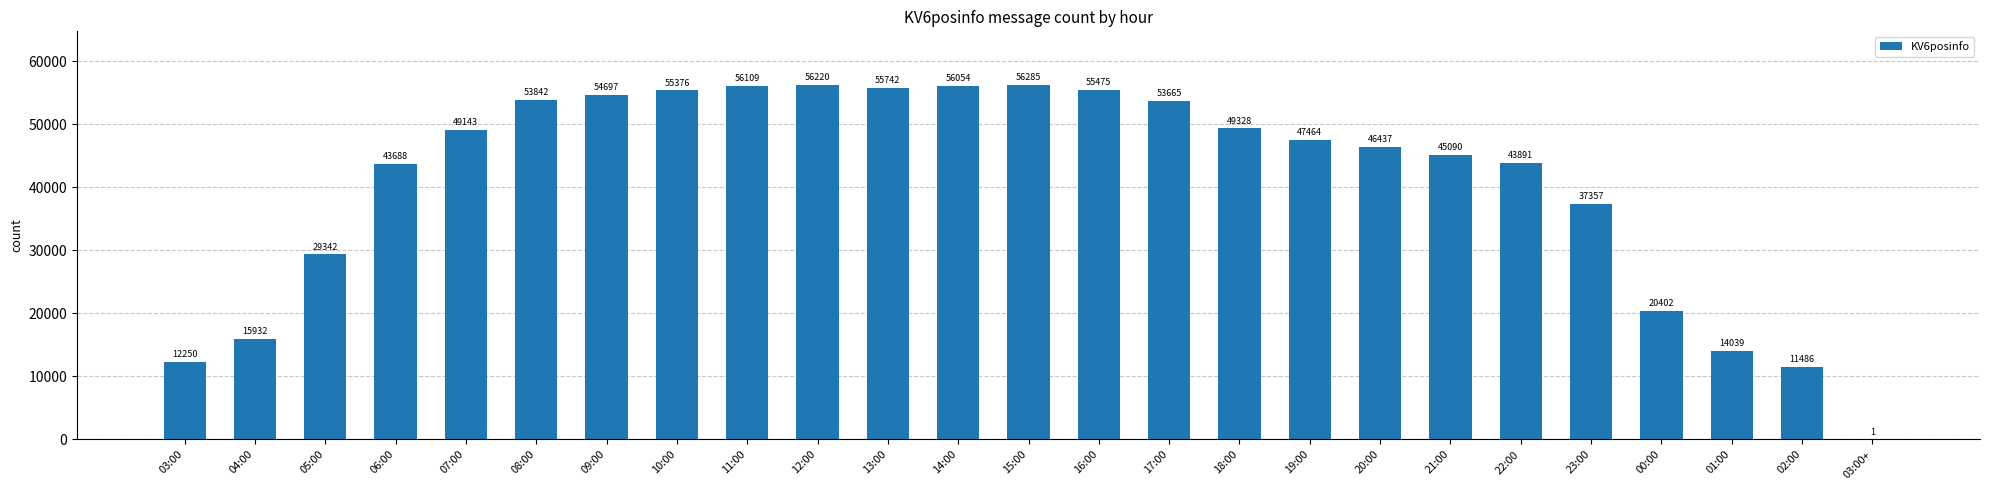

Reading left to right, list all the values displayed in this chart.

12250	15932	29342	43688	49143	53842	54697	55376	56109	56220	55742	56054	56285	55475	53665	49328	47464	46437	45090	43891	37357	20402	14039	11486	1